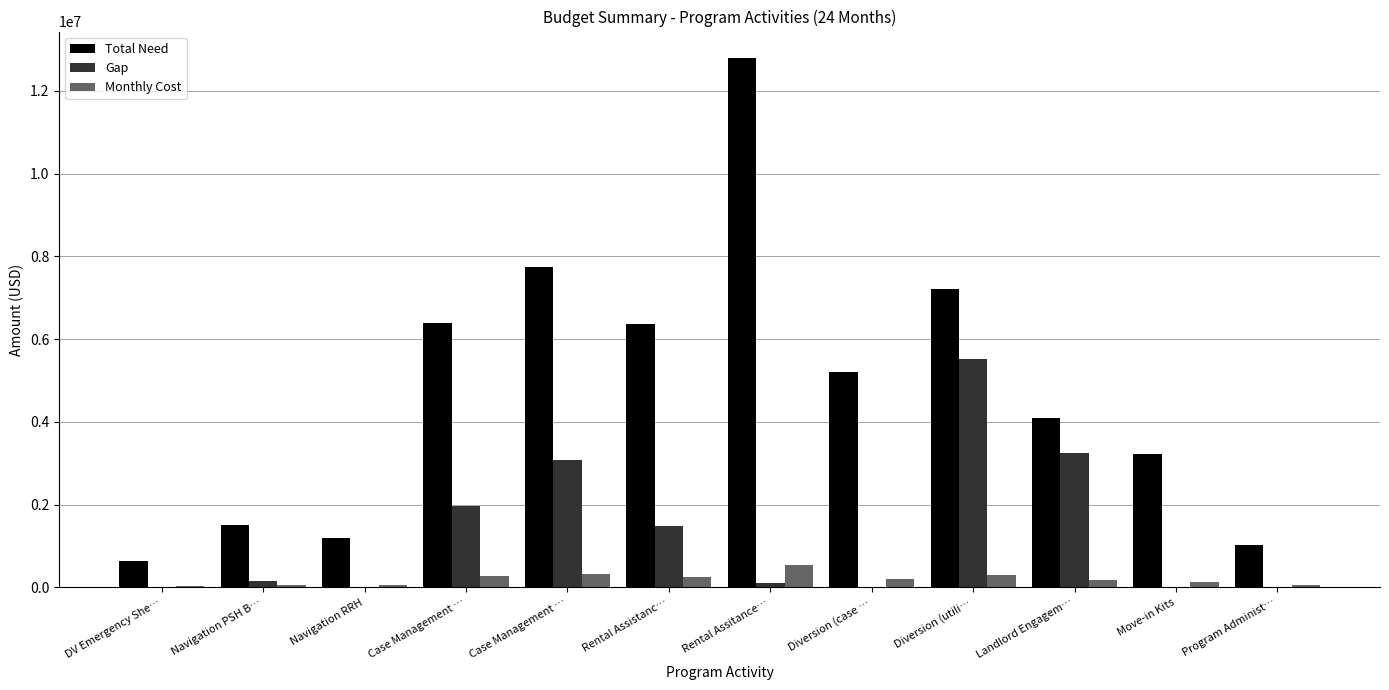

How many series are shown in this chart?

3